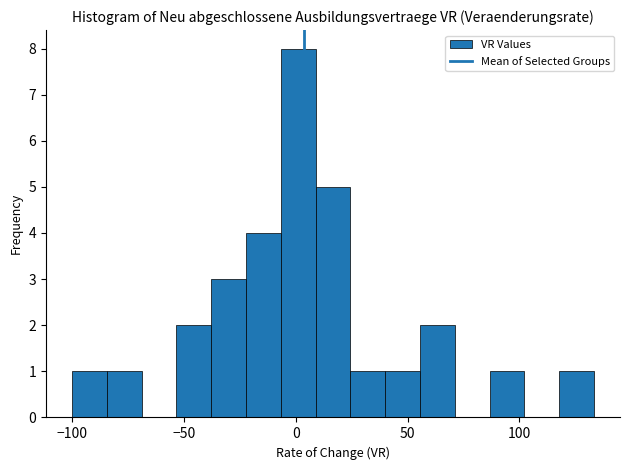

Around what value on the x-axis is the tallest bar? Give the approximate position of its centre, as read against the axis.

0